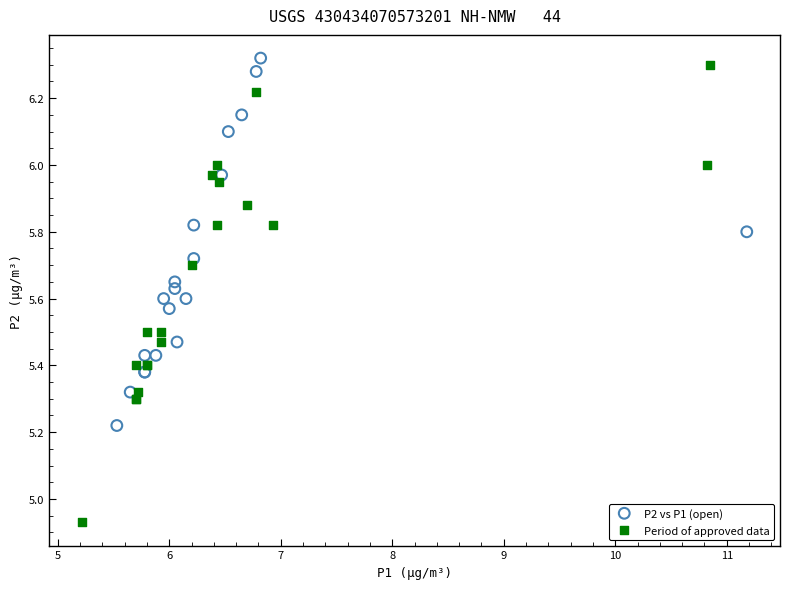

Which series reaches the minimum Y coordinate?

Period of approved data